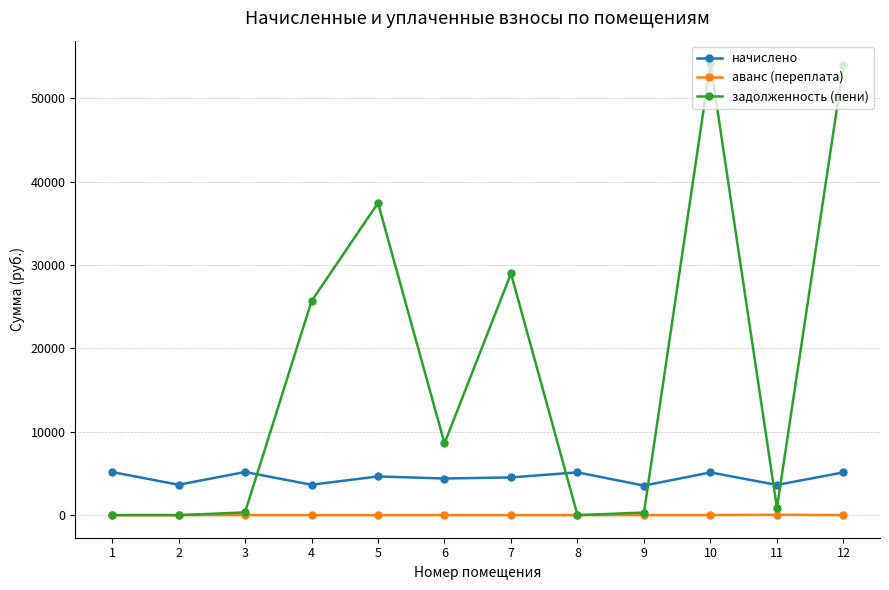

What is the sum of the начислено values at 5 and 10?

9760.6